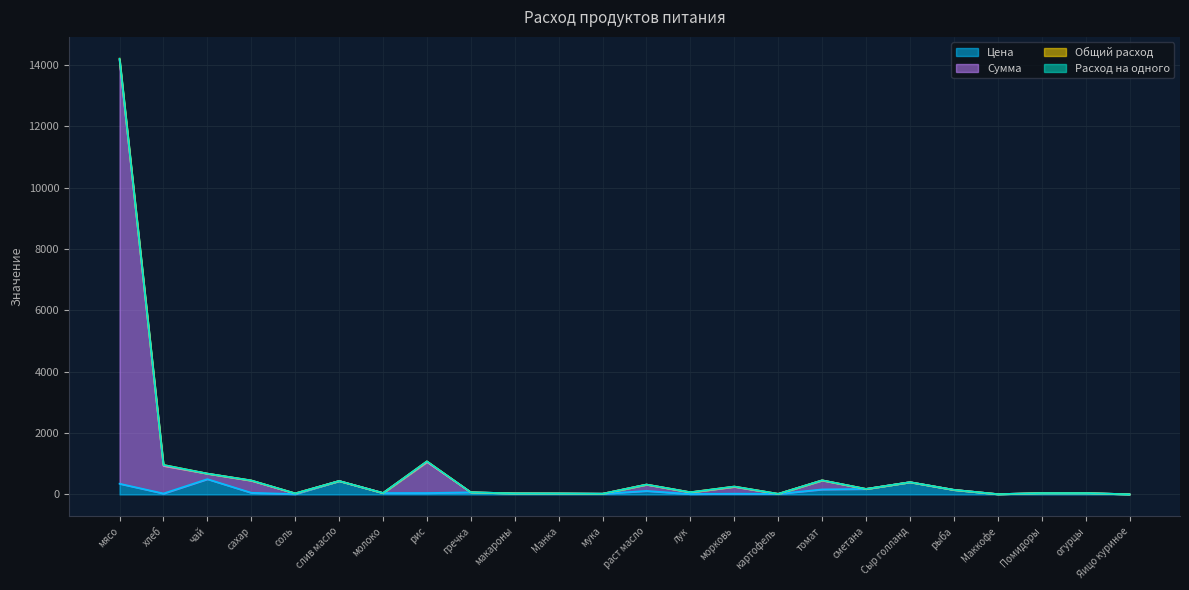

Reading left to right, transcribe all the data shown in this chart.

Цена: 350.0	31.4	500.0	55.0	12.0	438.9	47.0	47.0	70.0	35.0	32.0	24.0	115.0	15.0	25.0	20.0	164.3	180.0	400.0	150.0	10.0	45.0	45.0	5.5
Сумма: 14211.1	962.9	679.9	457.1	35.3	438.9	47.0	1081.0	70.0	35.0	32.0	24.0	323.2	72.5	258.4	20.0	461.0	180.0	400.0	150.0	10.0	45.0	45.0	5.5